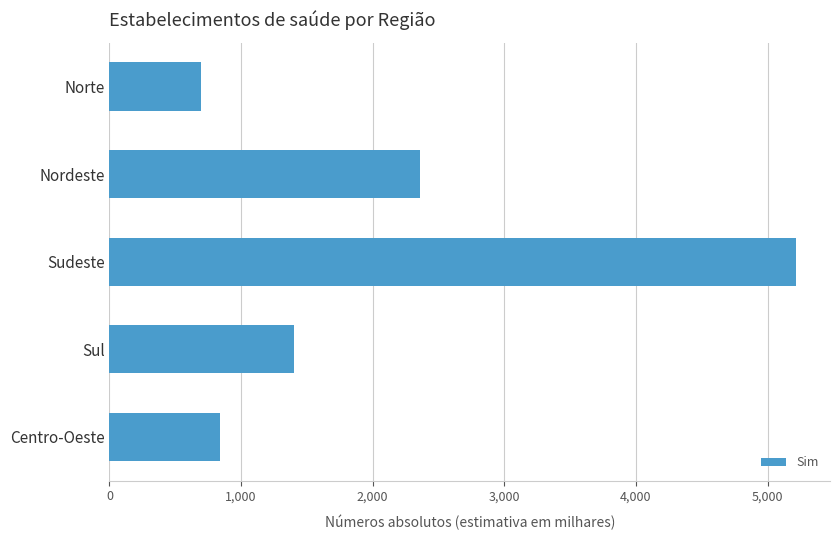

At which label is the value closest to 2952?

Nordeste